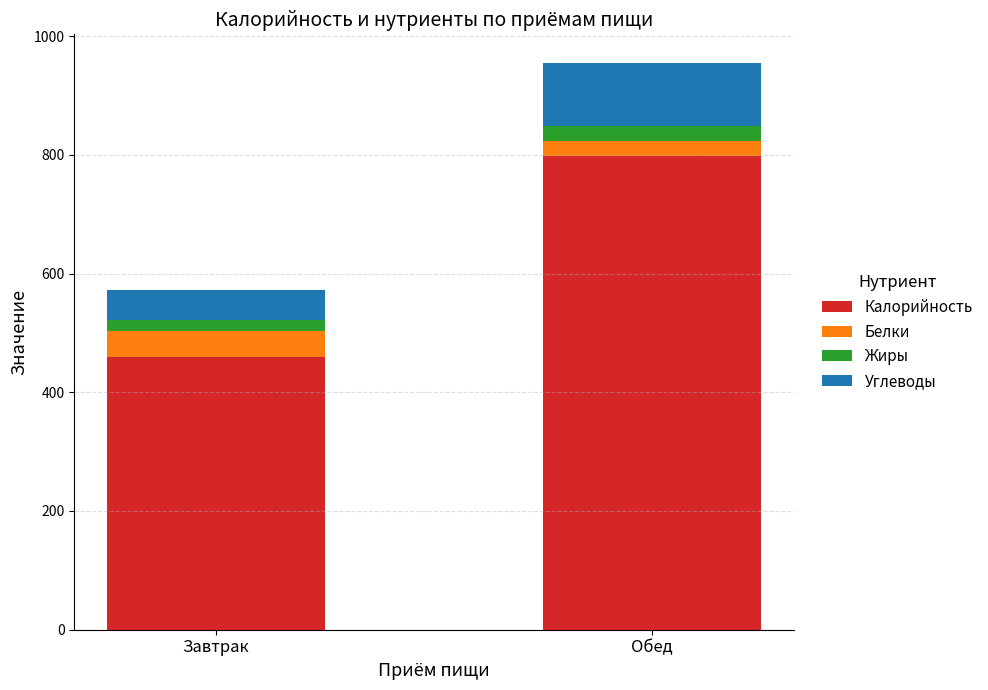

What is the total value across all series at Обед?

955.2